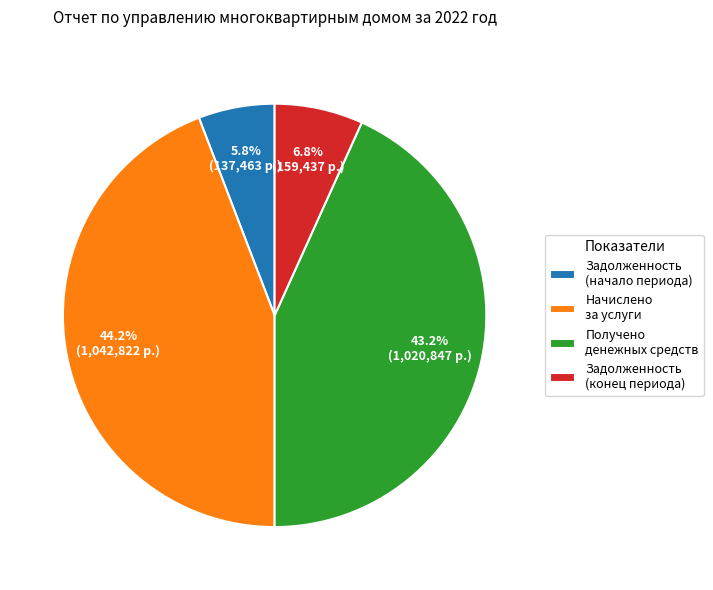

Combined, what portion of the pie is Задолженность (начало периода) and Задолженность (конец периода)?

12.6%